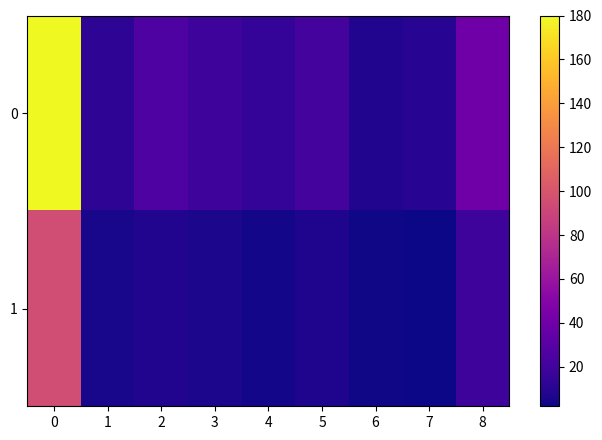

How many data points does each series have?

9